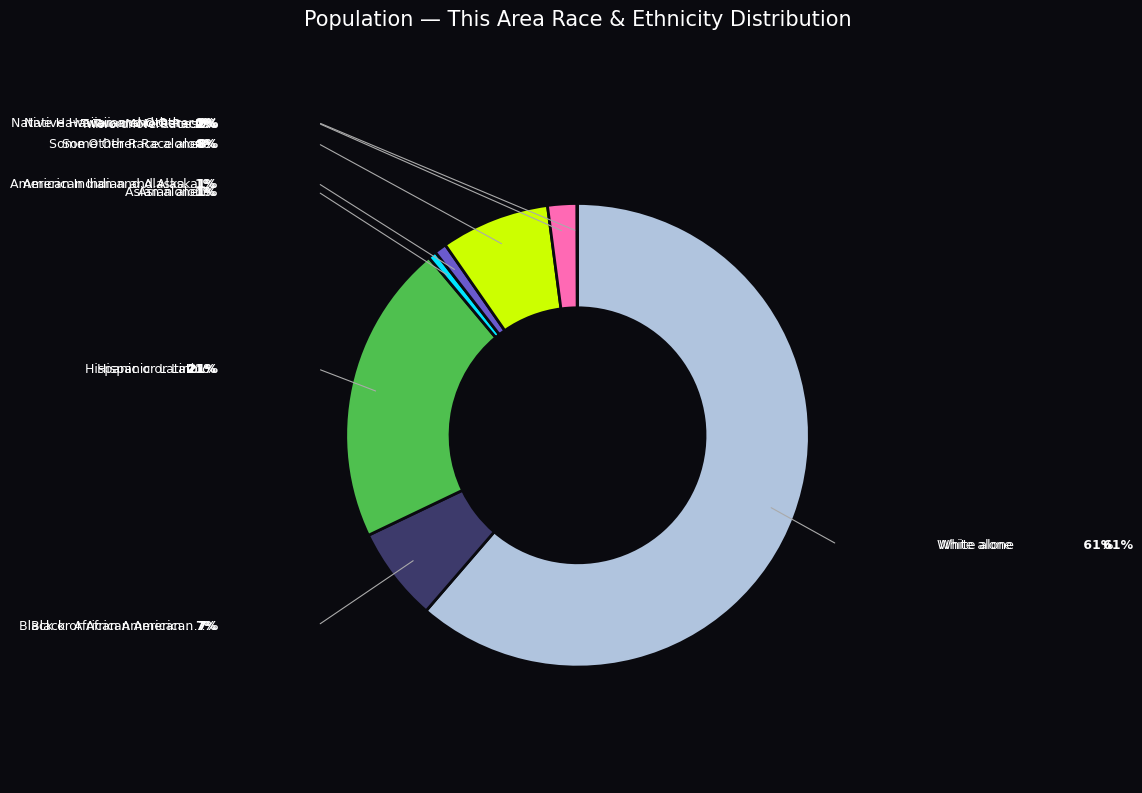

Is there any slice that represents more than half of the pie?

Yes